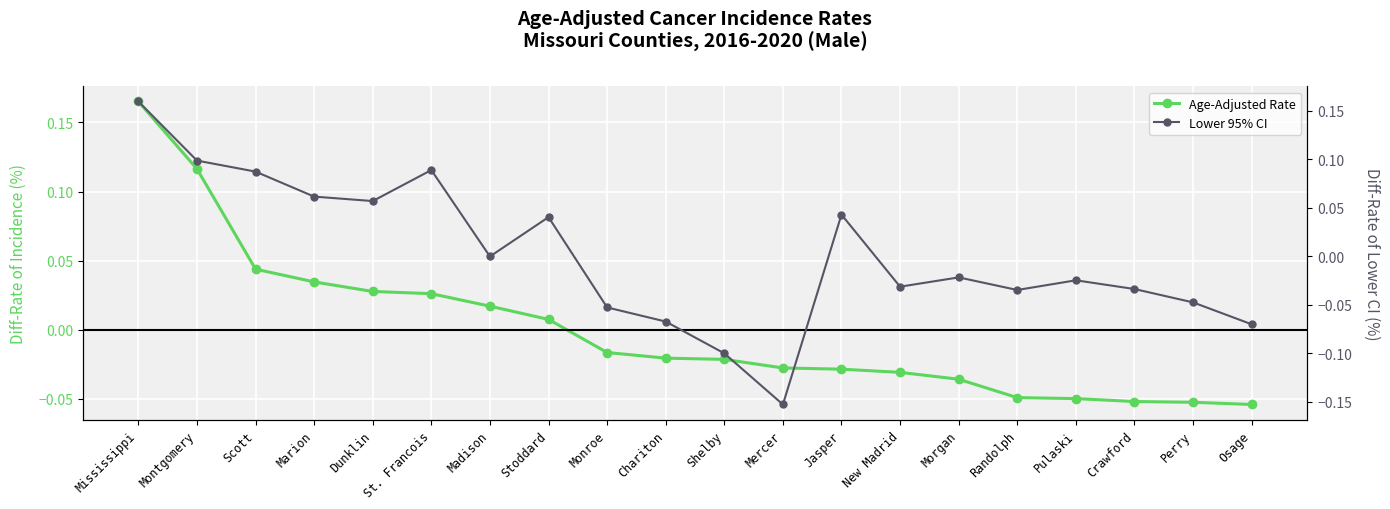

How many positive values does the Age-Adjusted Rate series have?

8